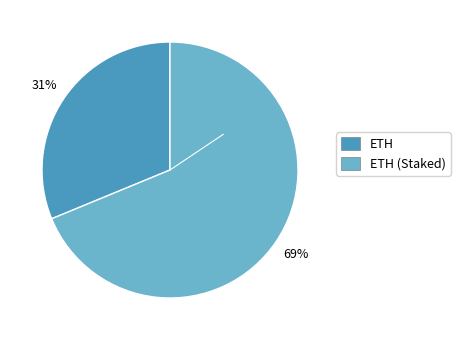

To the nearest percent, what is the difference between the largest and smallest slice percentages?

38%